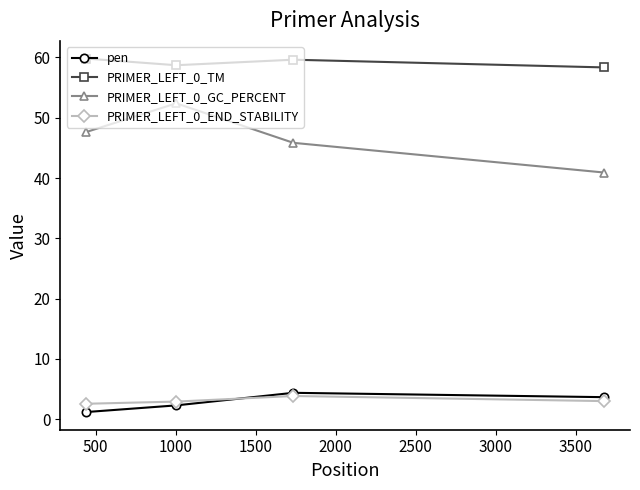

Which series has the largest total across all categories?

PRIMER_LEFT_0_TM